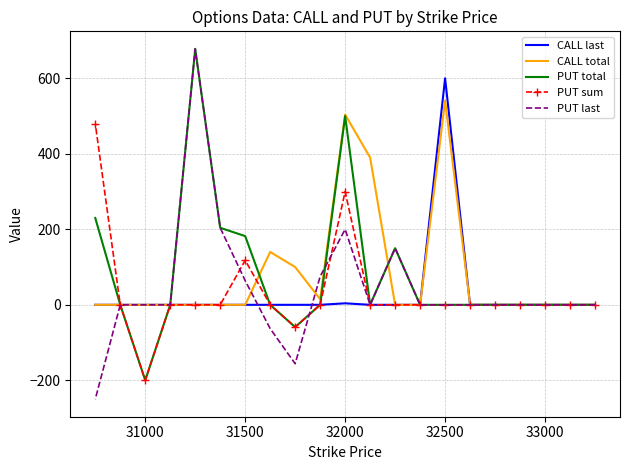

List the series in order of their peak value, highest first.

PUT total, PUT last, CALL last, CALL total, PUT sum